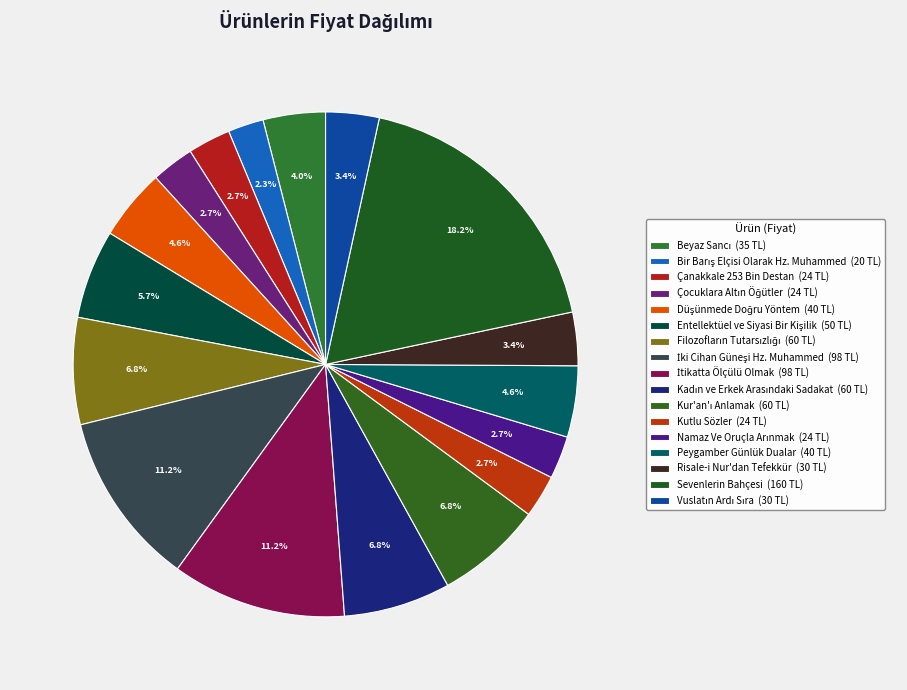

Combined, what portion of the pie is Vuslatın Ardı Sıra and Kutlu Sözler?

6.2%